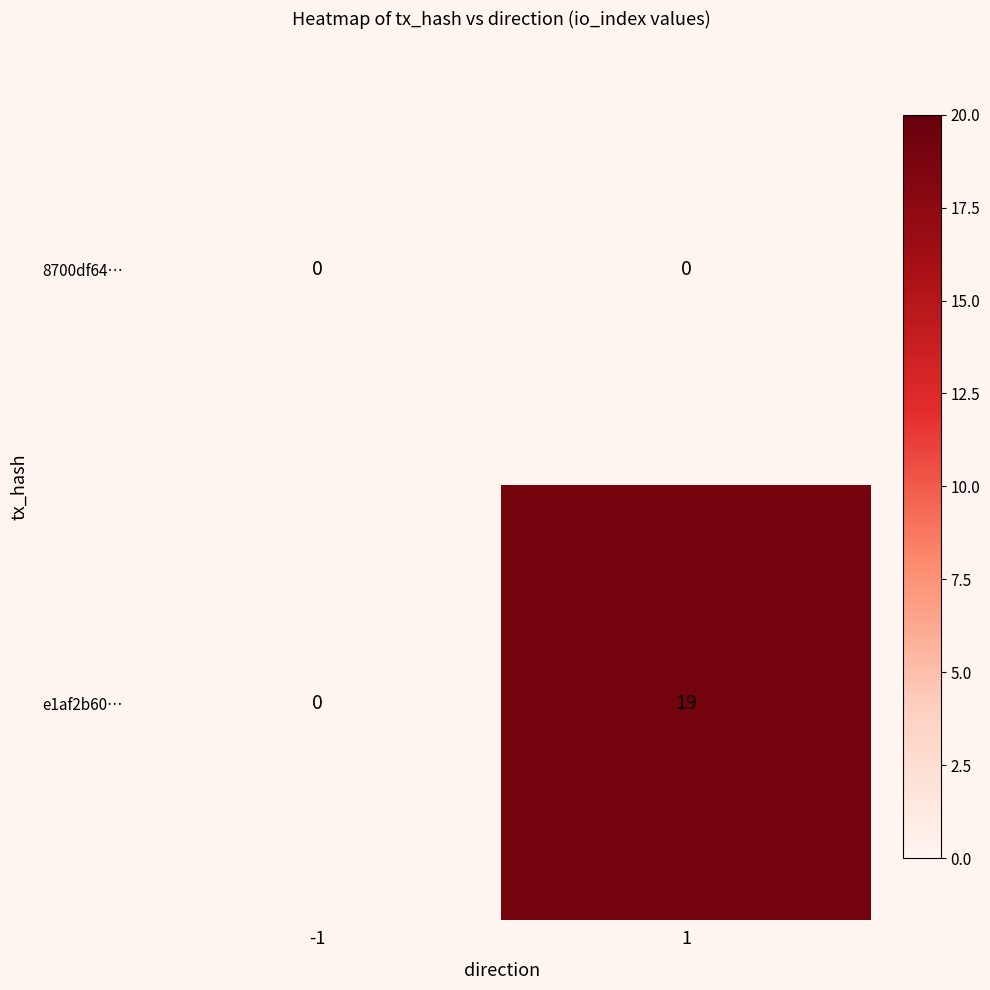

Reading left to right, transcribe all the data shown in this chart.

8700df64…: -1=0	1=0
e1af2b60…: -1=0	1=19